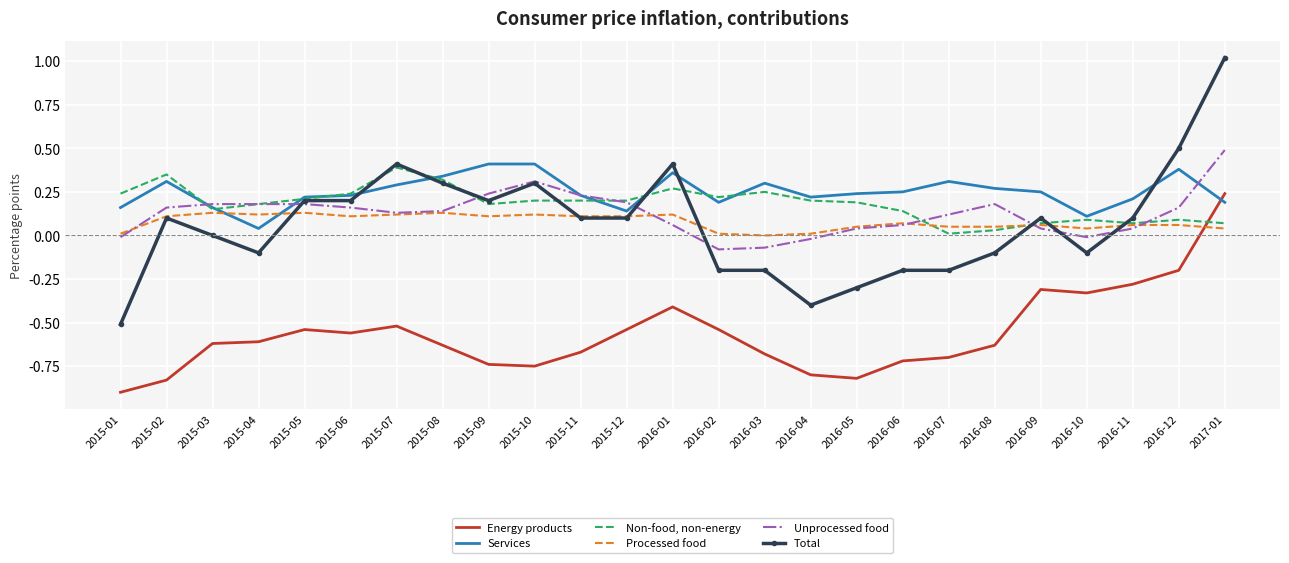

What position from the right is 2016-01?

13